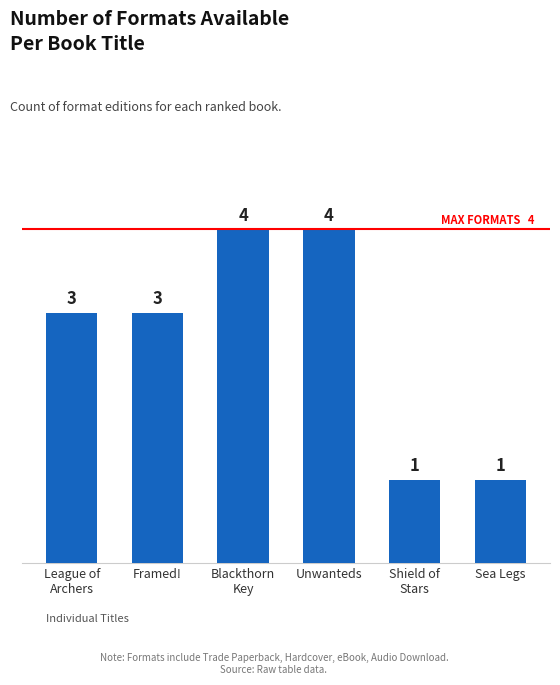

True or false: the data shows 2 at Unwanteds.

False